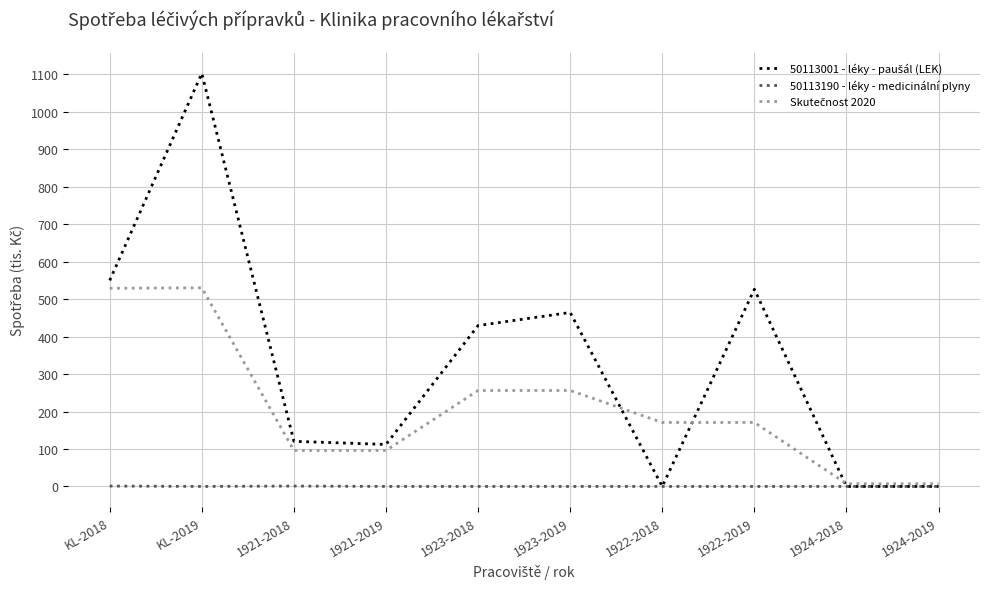

What is the sum of all 50113190 - léky - medicinální plyny values?

2.1